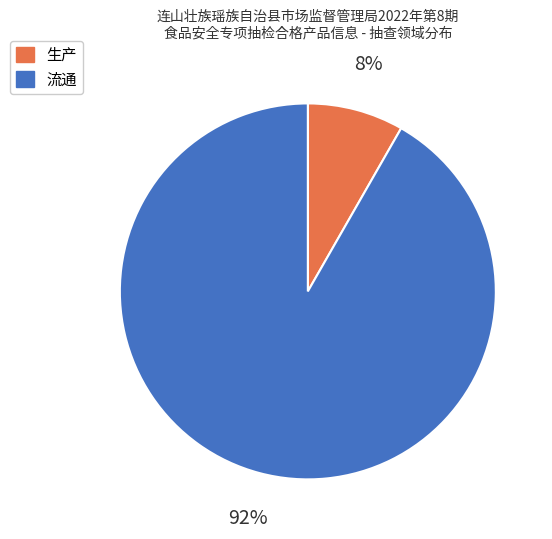

What is the smallest slice in the pie chart?

生产